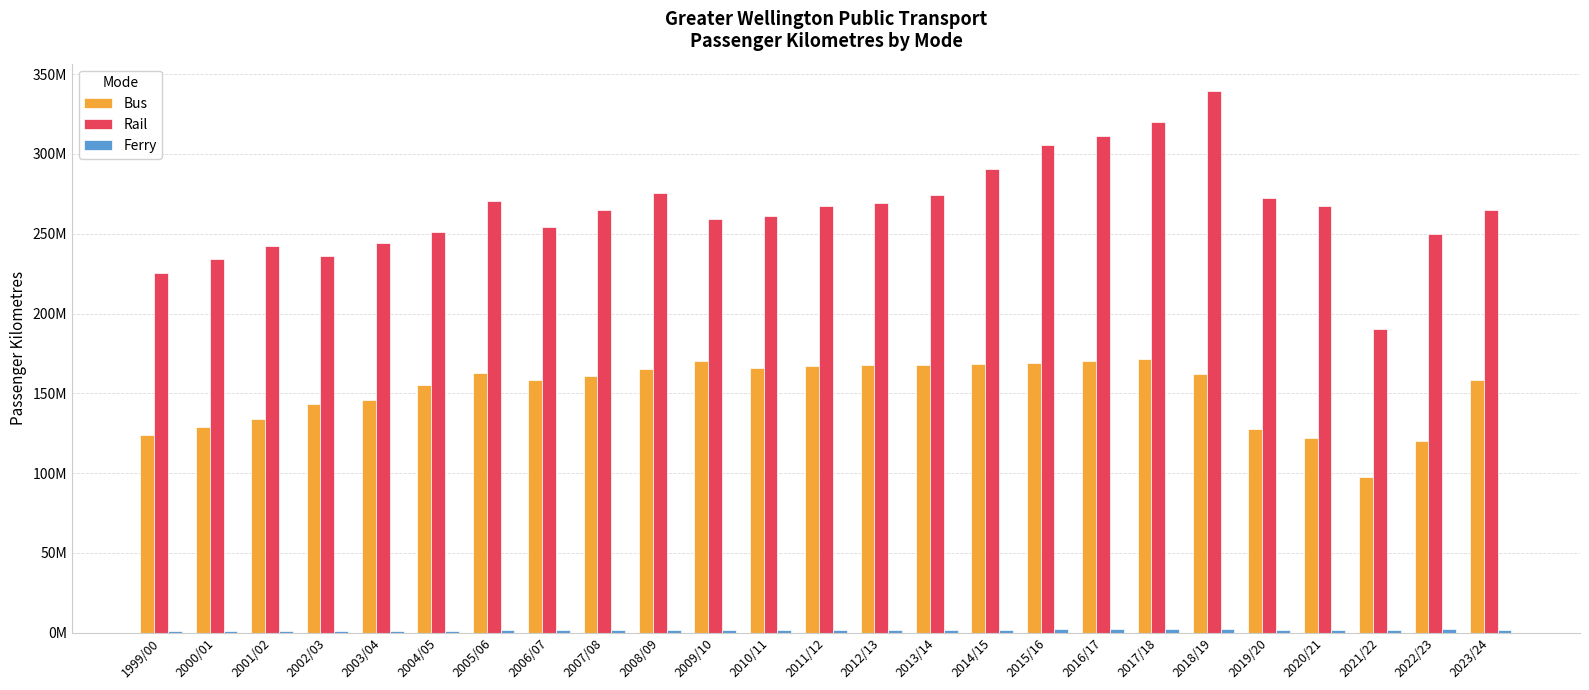

Which category has the highest value in the Bus series?

2017/18